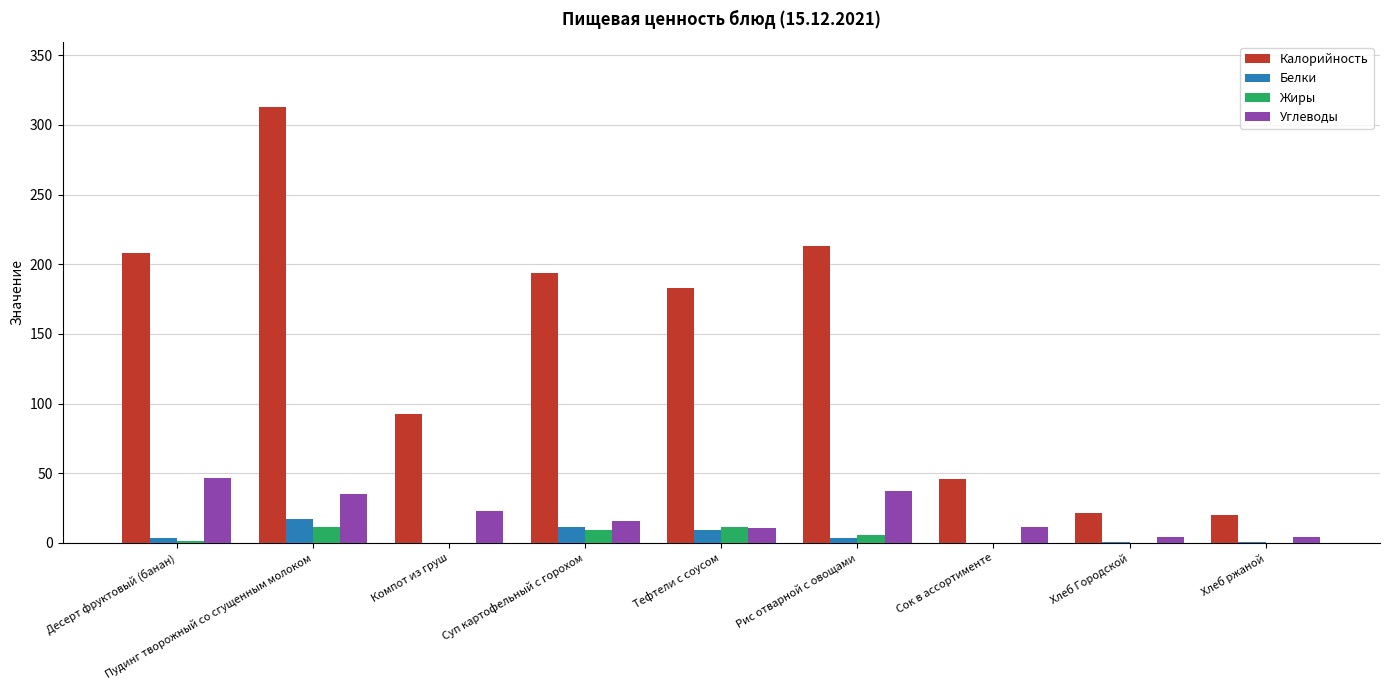

How many distinct data groups are displayed?

4